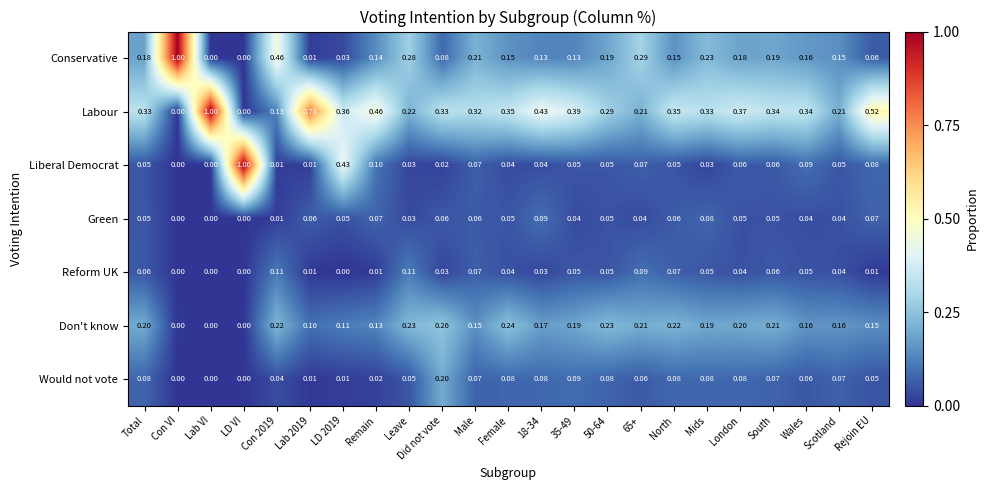

Between 50-64 and Rejoin EU, which series saw the biggest shift?

Labour